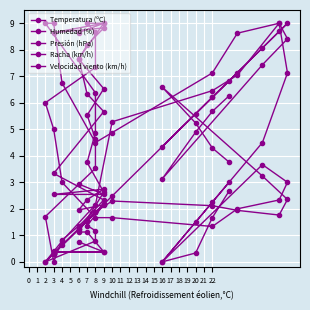

How many interior local valleys does the Racha (km/h) series have?

3